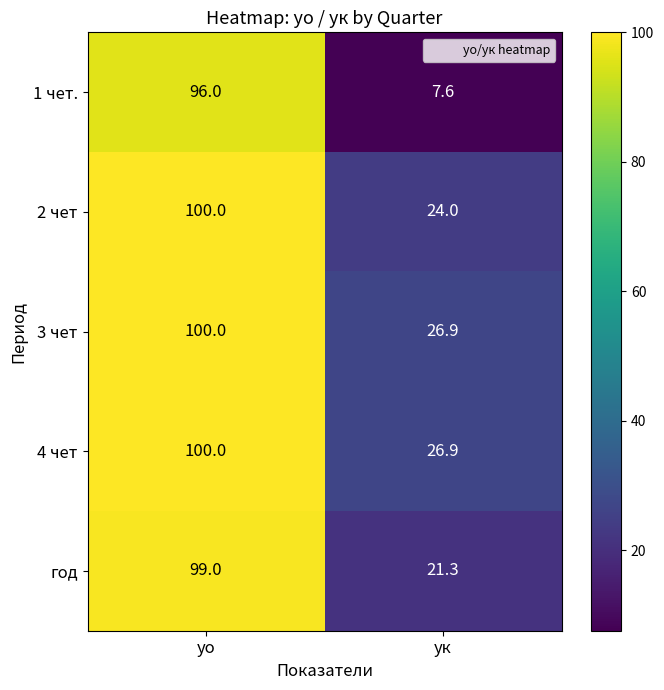

What value does the 4 чет series have at ук?

26.9